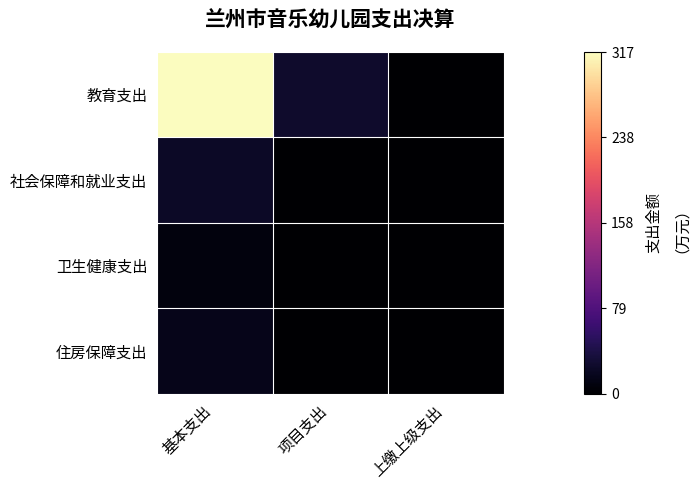

At how many categories does at least one series exceed 172?

1